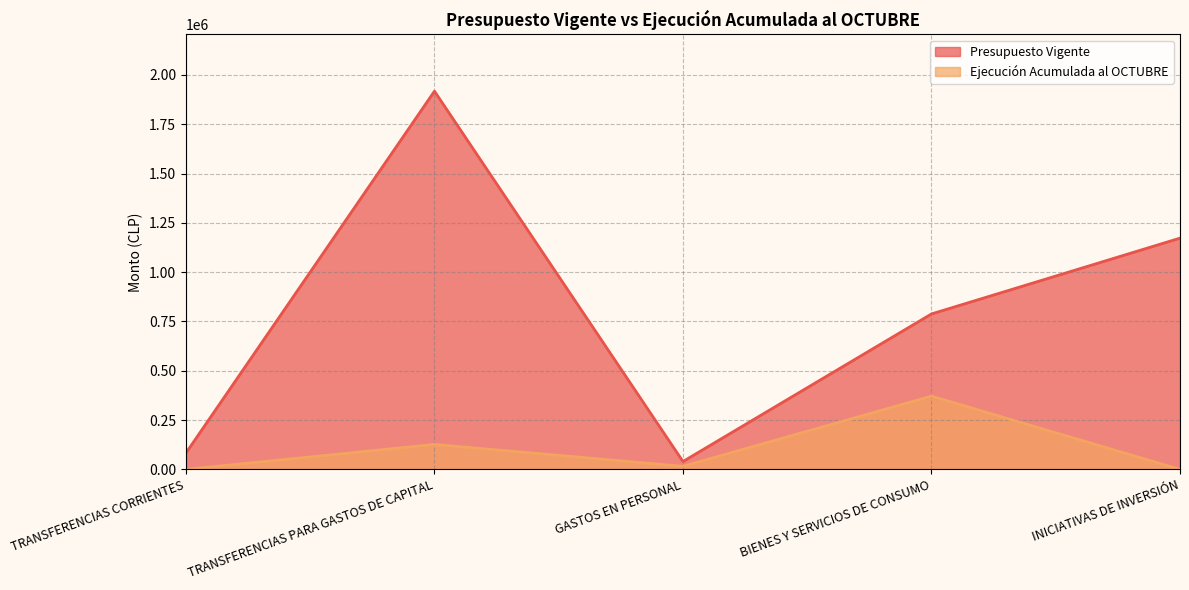

What is the average value of the Ejecución Acumulada al OCTUBRE series?

102732